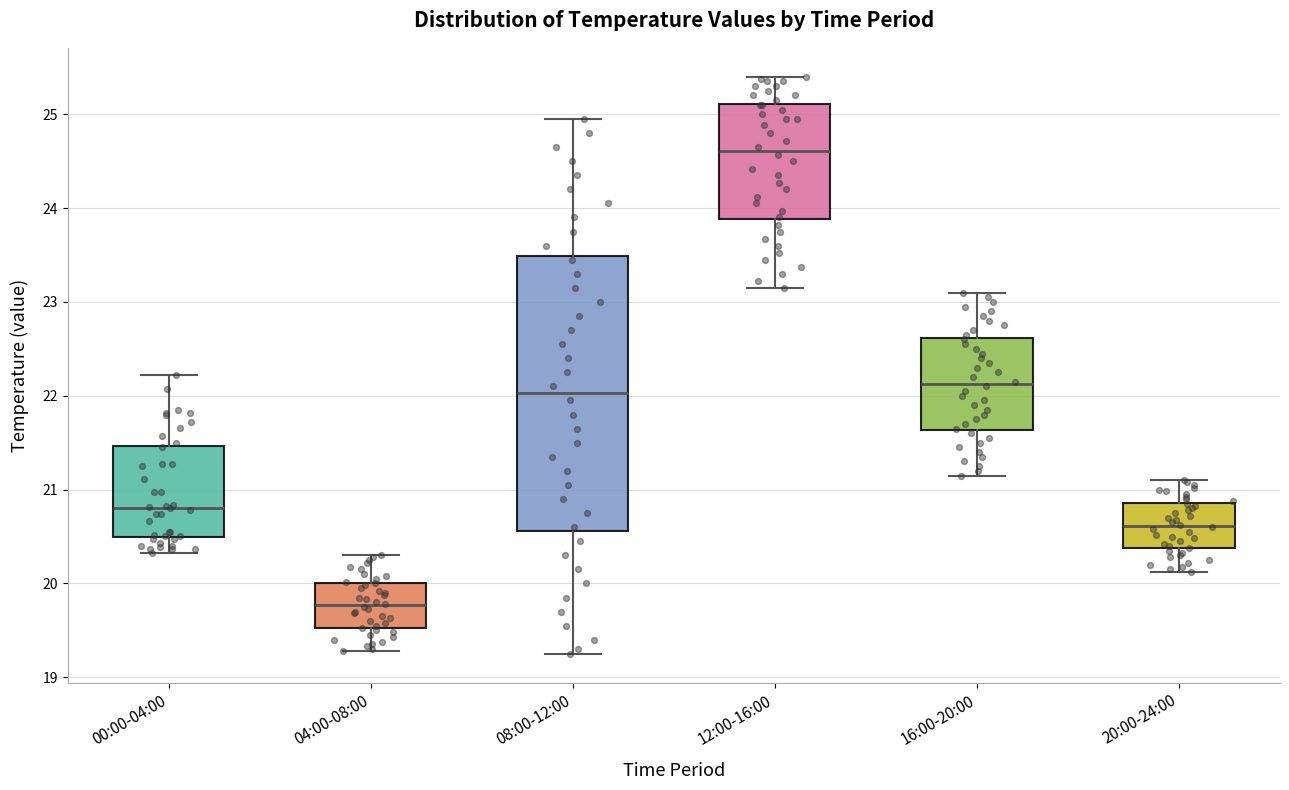

Where does the lower whisker of the box for 16:00-20:00 end on the y-axis? The values are not printed on the chart, so give them approximately, as read against the axis.

21.2